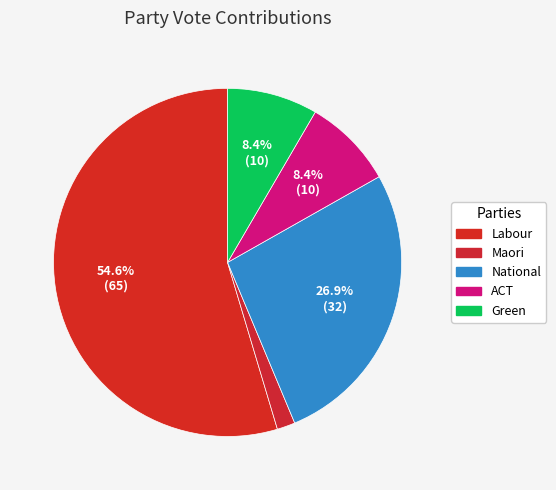

How many segments does this pie chart have?

5